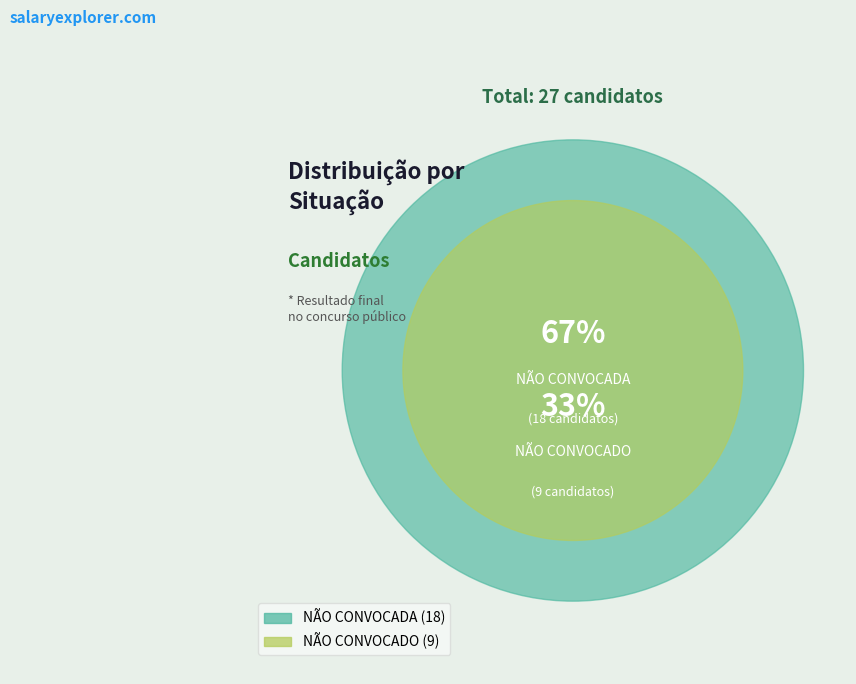

Approximately how many times larger is the value at NÃO CONVOCADO compared to NÃO CONVOCADA?

0.5